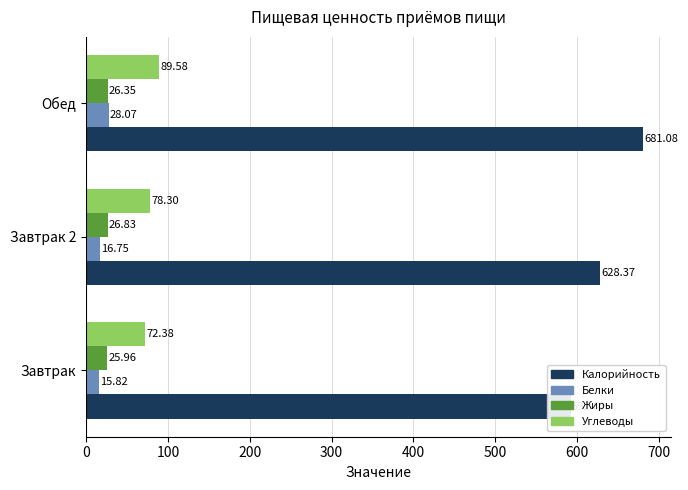

At how many categories does at least one series exceed 379?

3